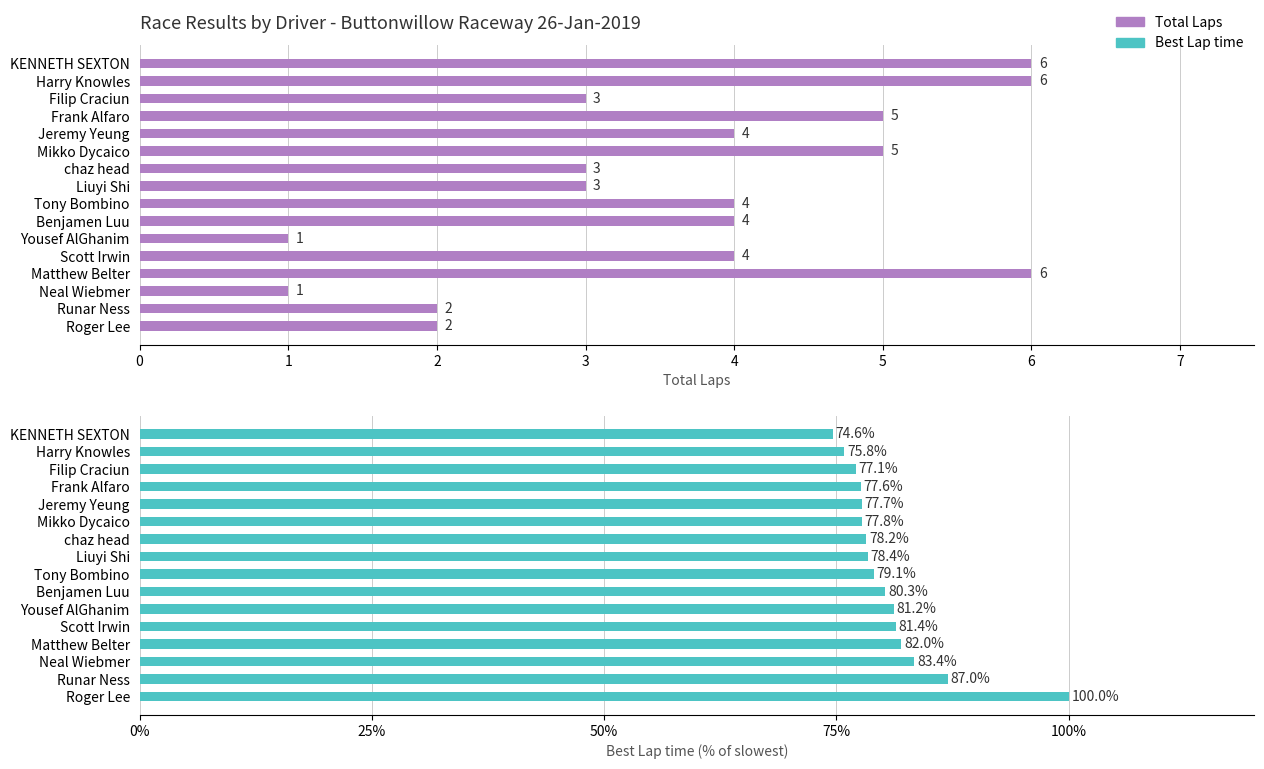

Reading left to right, what are all the values shown in this chart?

Total Laps: 6.0	6.0	3.0	5.0	4.0	5.0	3.0	3.0	4.0	4.0	1.0	4.0	6.0	1.0	2.0	2.0
Best Lap time: 74.6	75.8	77.1	77.6	77.7	77.8	78.2	78.4	79.1	80.3	81.2	81.4	82.0	83.4	87.0	100.0